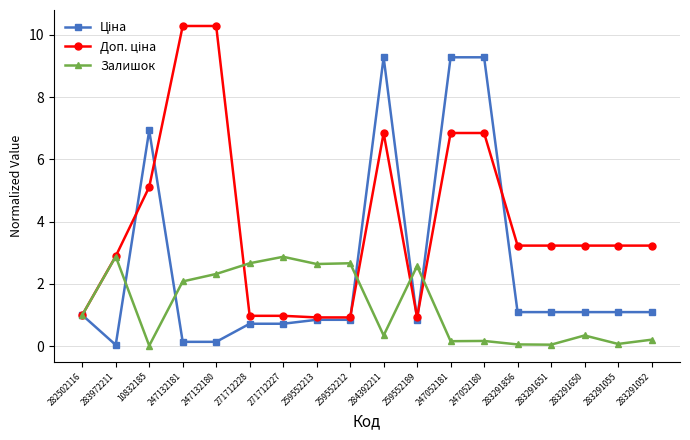

Where is the first local maximum for Залишок?

283972211